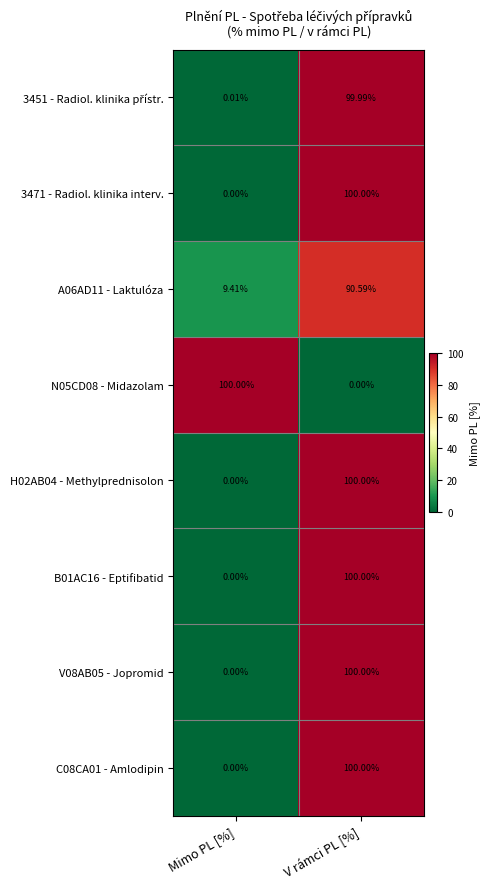

Which category has the highest value in the C08CA01 - Amlodipin series?

V rámci PL [%]